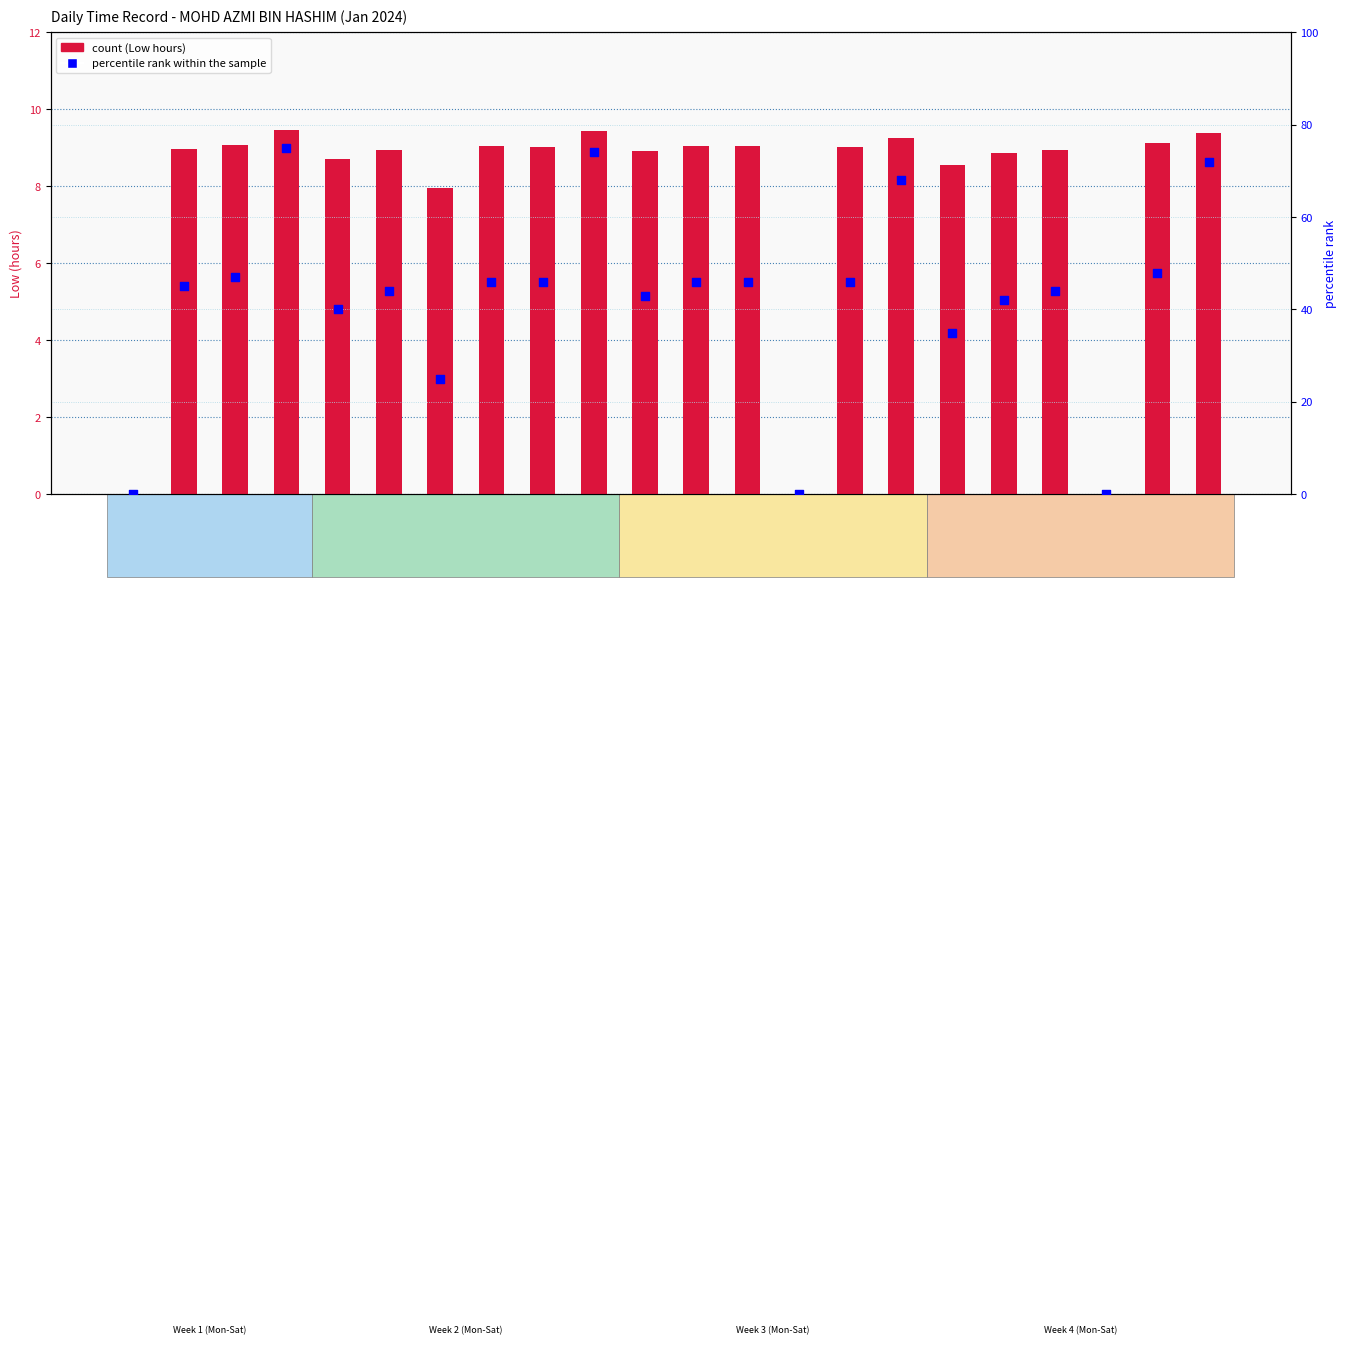

Which series has the largest total across all categories?

percentile rank within the sample